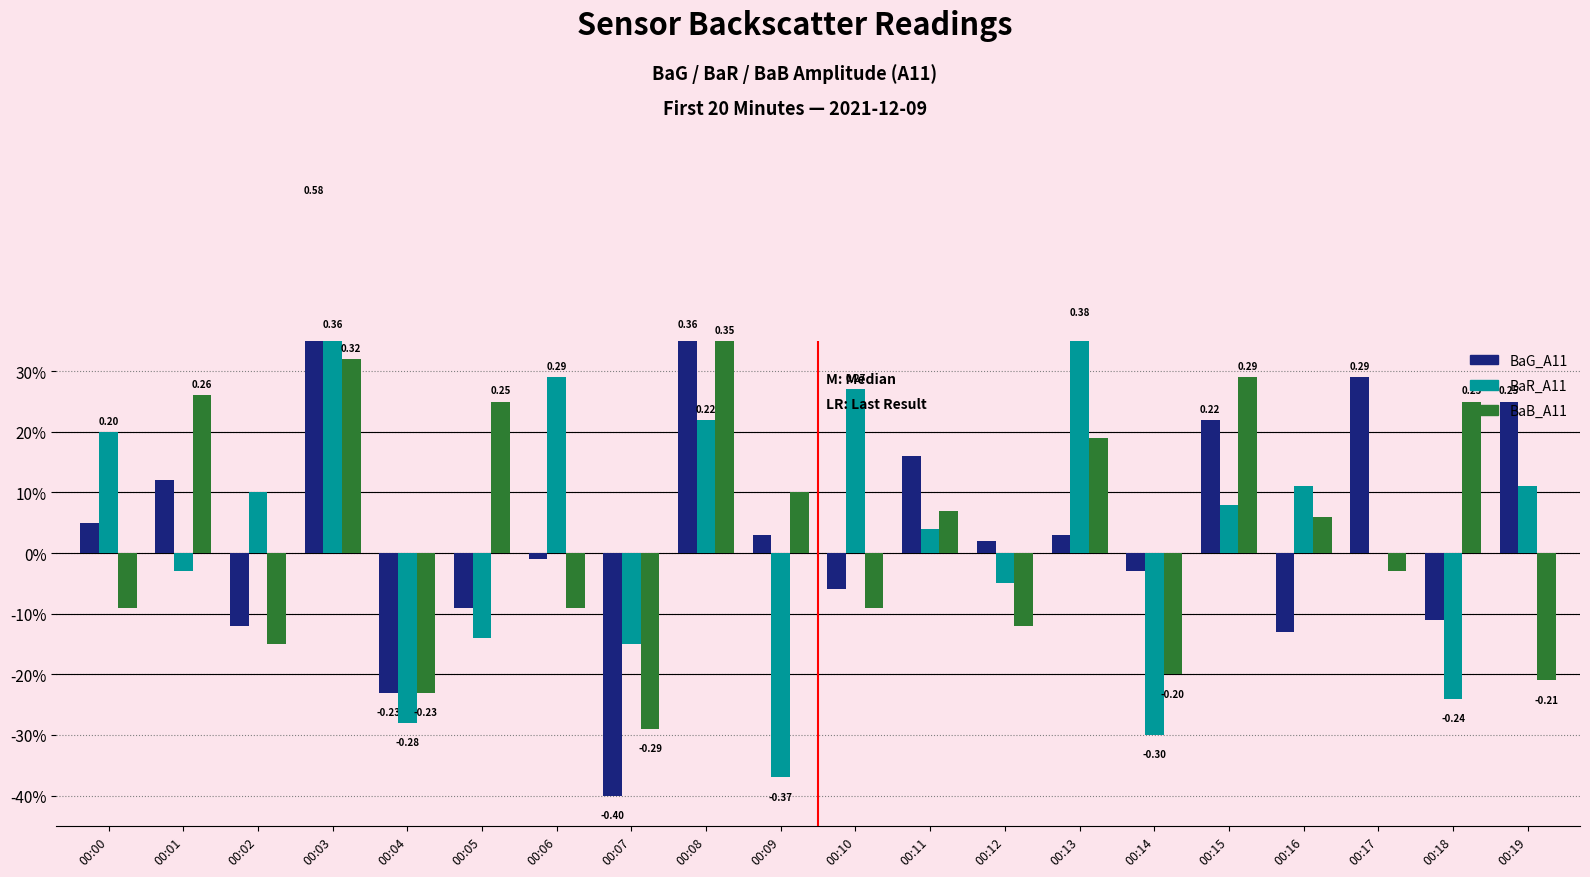

The value of BaG_A11 at 00:12 is 0.0. True or false?

True